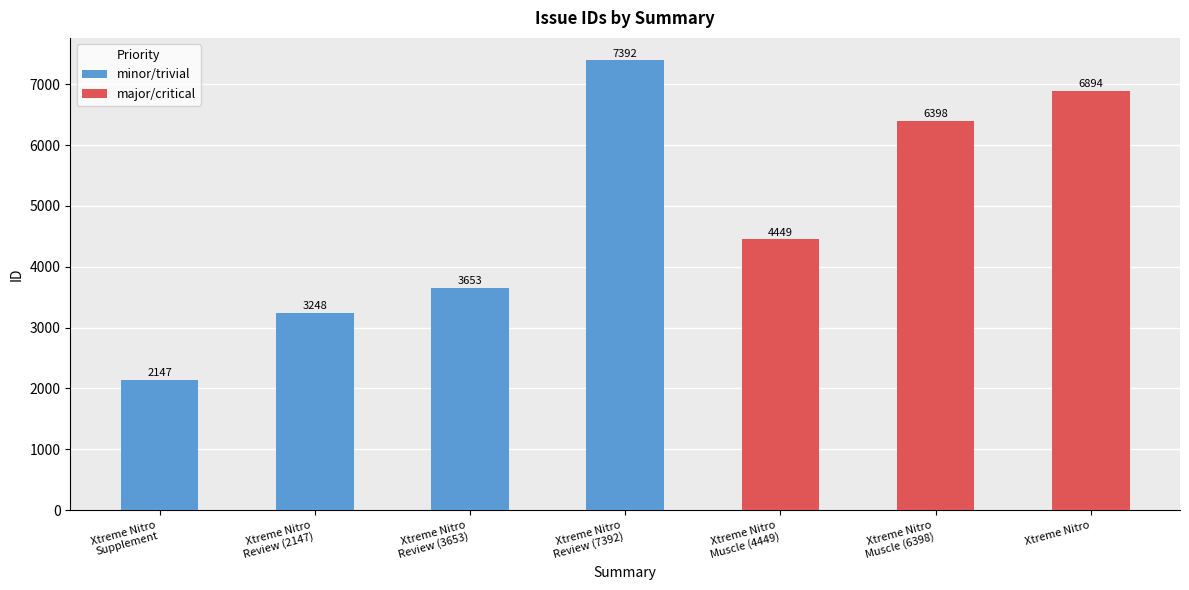

Between Xtreme Nitro
Review (7392) and Xtreme Nitro, which series saw the biggest shift?

minor/trivial